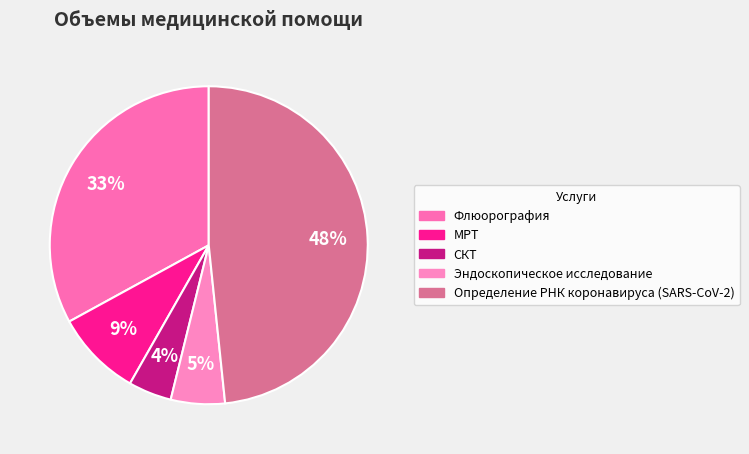

Which slice is the smallest?

СКТ